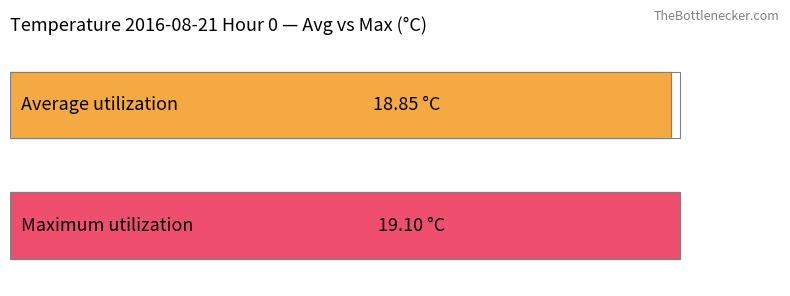

Does the chart contain stacked bars?

No